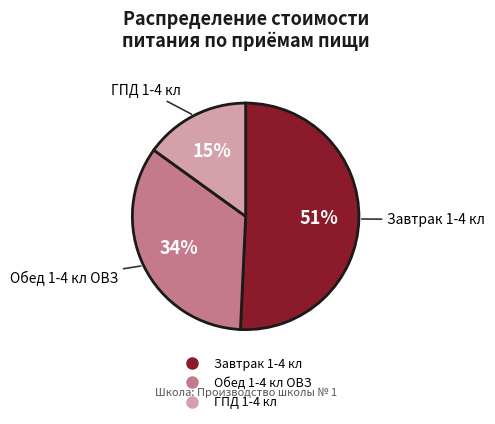

Which category has the biggest portion of the pie?

Завтрак 1-4 кл